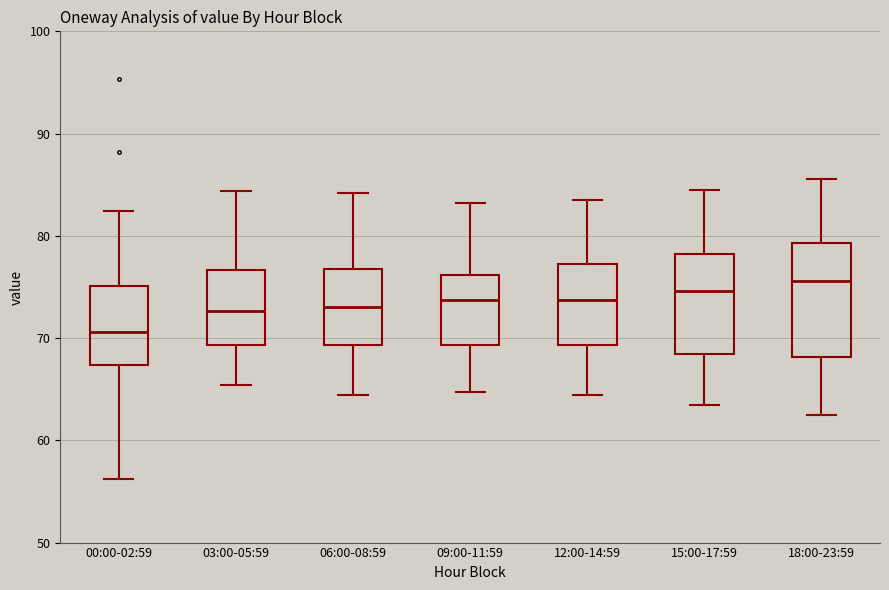

Where does the median line of the box for 03:00-05:59 sit on the y-axis? The values are not printed on the chart, so give them approximately, as read against the axis.

73